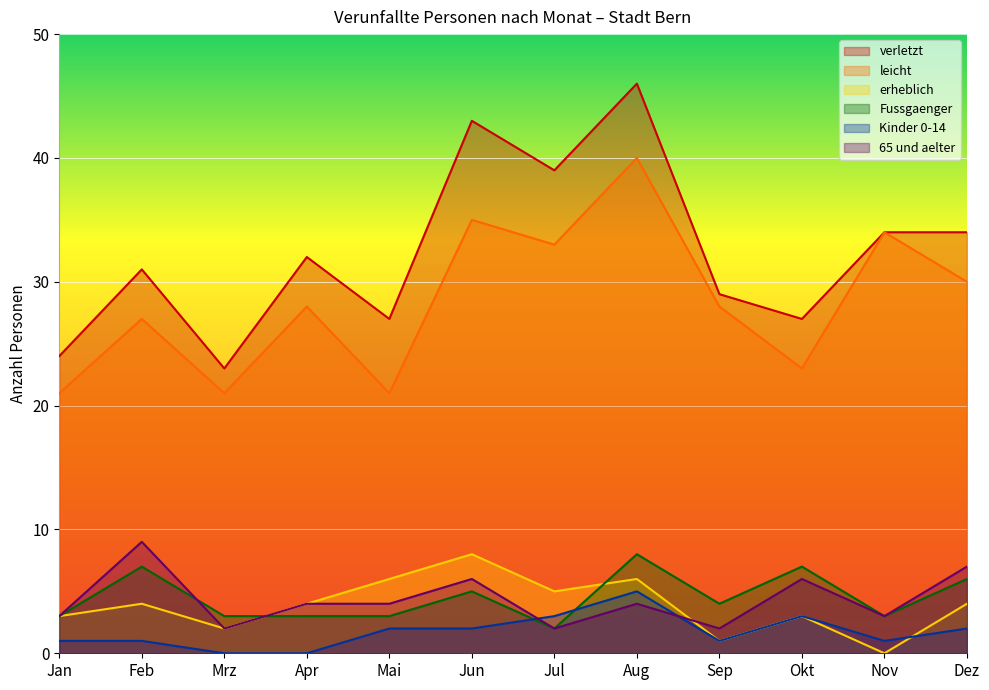

What is the label of the 7th point from the right?

Jun